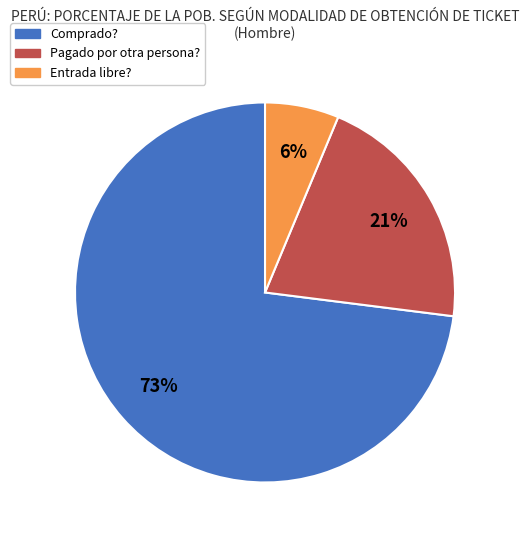

How many segments does this pie chart have?

3